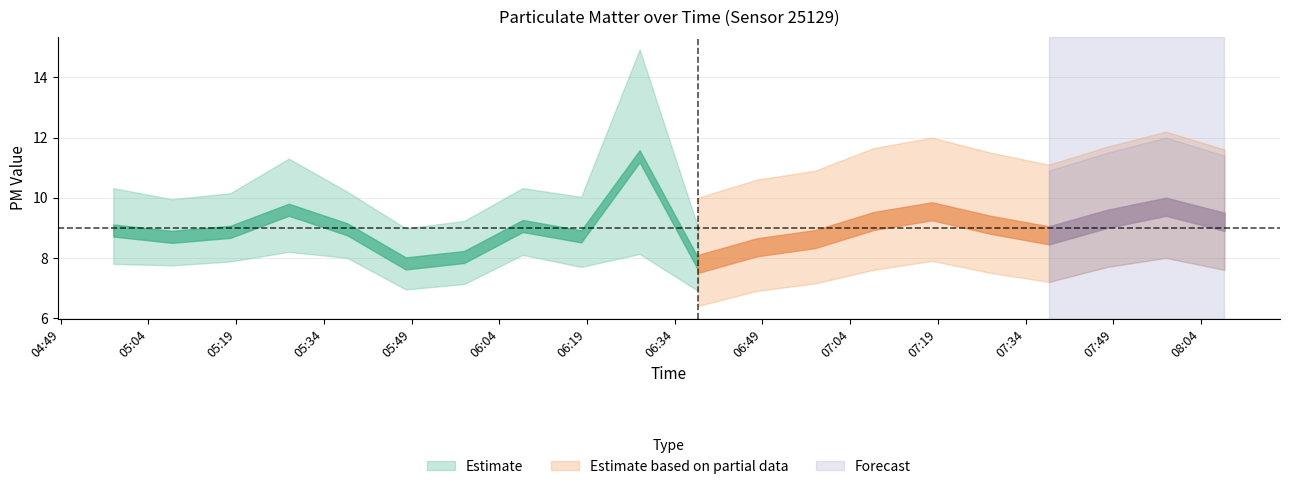

What is the smallest value displayed?

7.4